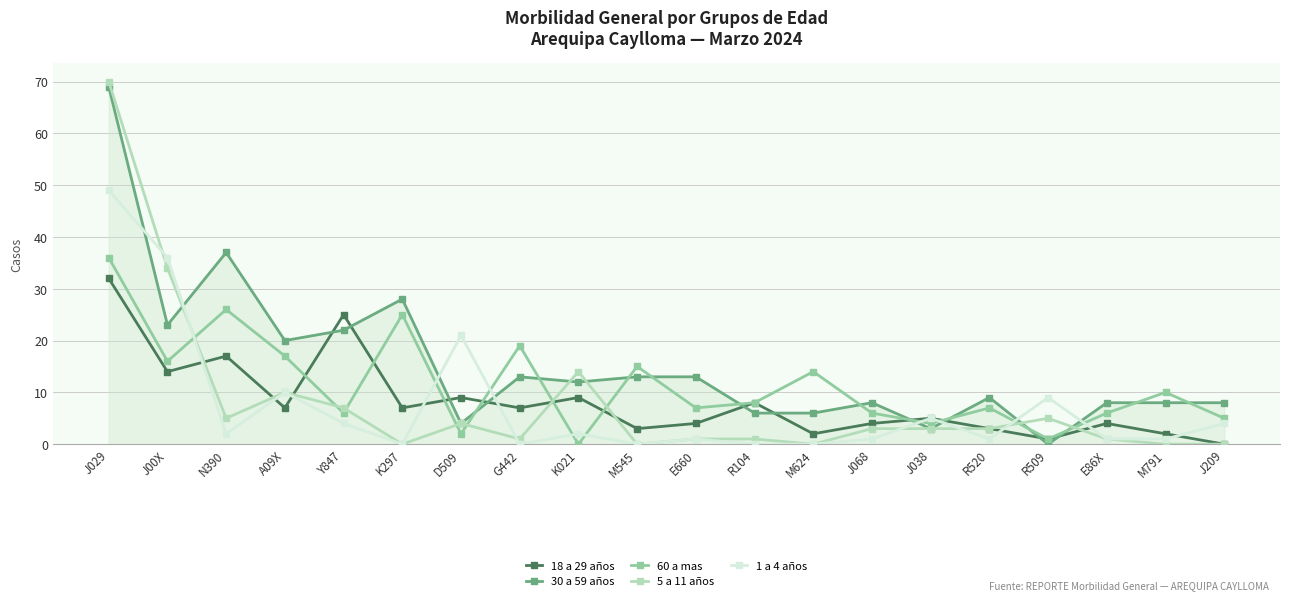

What is the label of the 16th point from the left?

R520